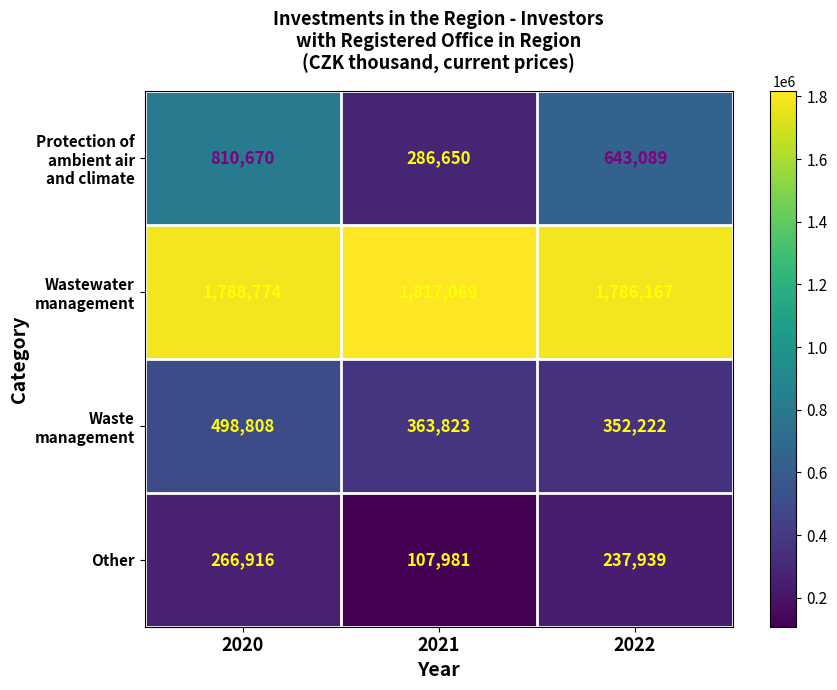

Which category has the highest value across all series?

2021